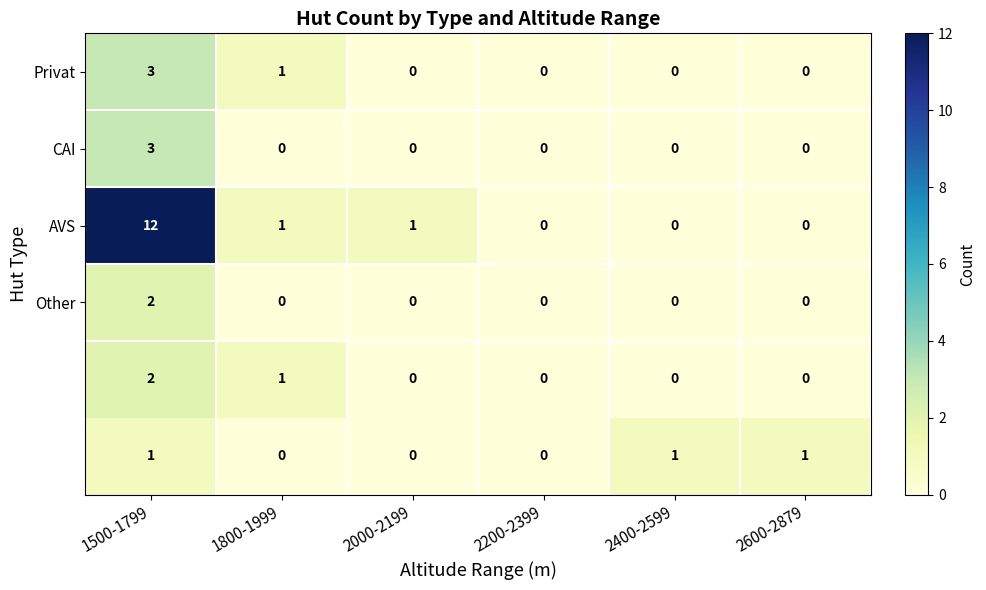

What is the difference between the highest and lowest values at 1500-1799?

11